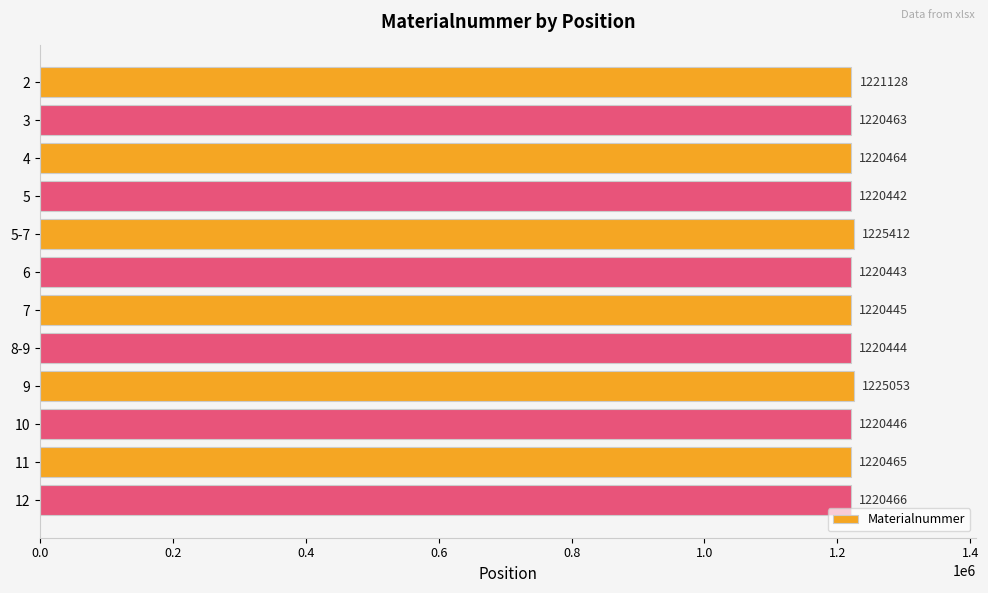

List the labels in order of value, smallest first.

5, 6, 8-9, 7, 10, 3, 4, 11, 12, 2, 9, 5-7